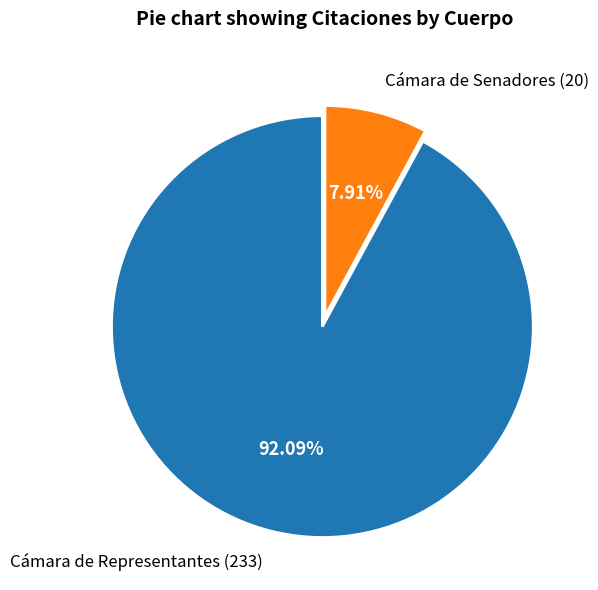

What percentage is NOT represented by Cámara de Senadores?

92.1%